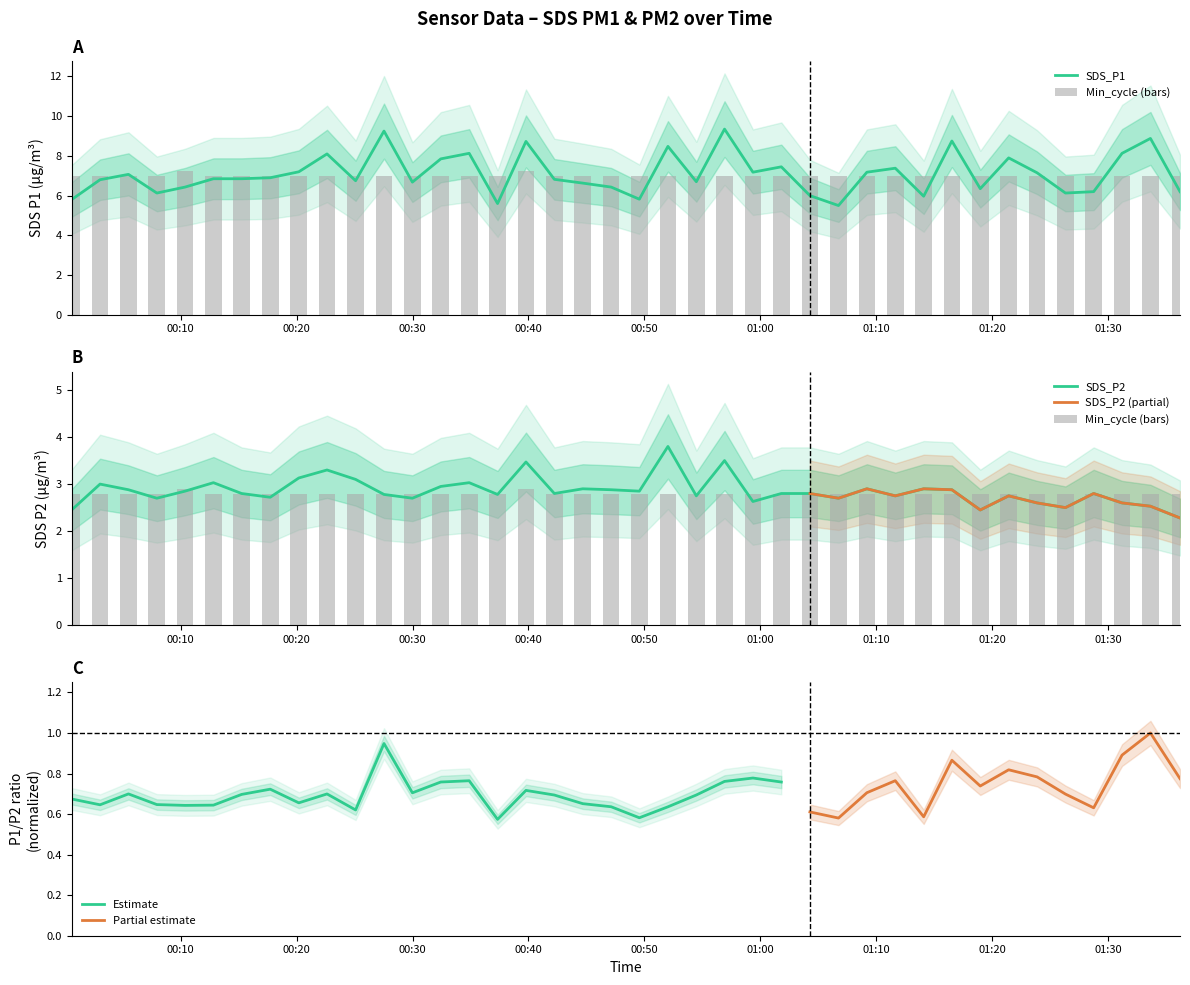

What is the maximum value for SDS_P2?

3.8